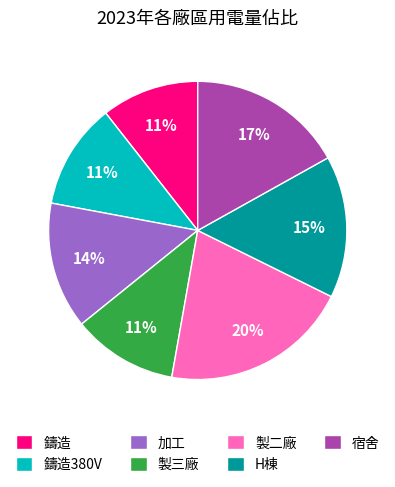

Do H棟 and 加工 together represent more than half of the pie?

No